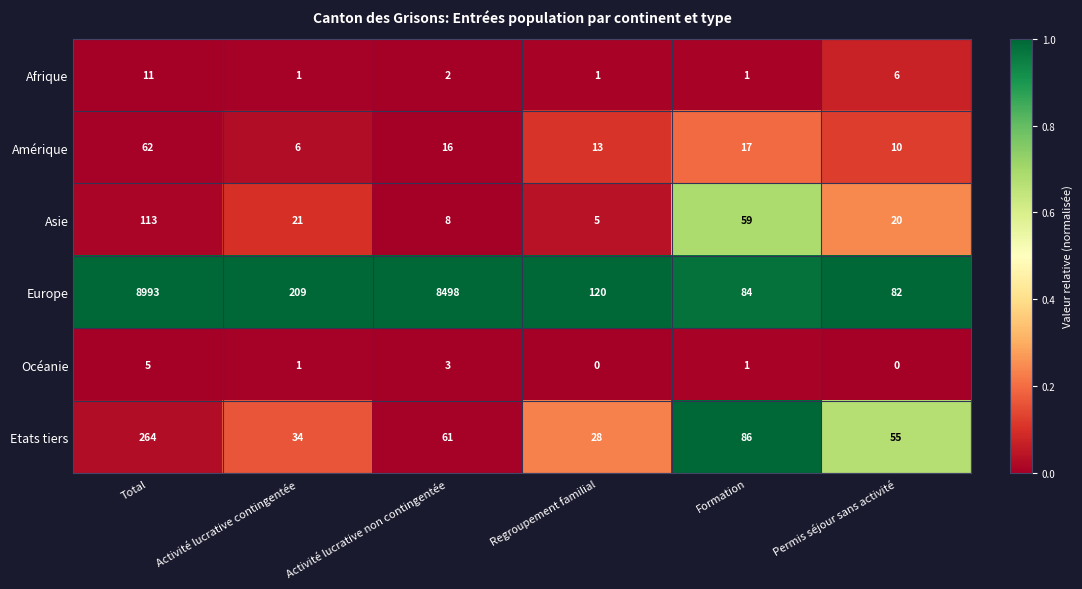

The value of Etats tiers at Regroupement familial is 42. True or false?

False